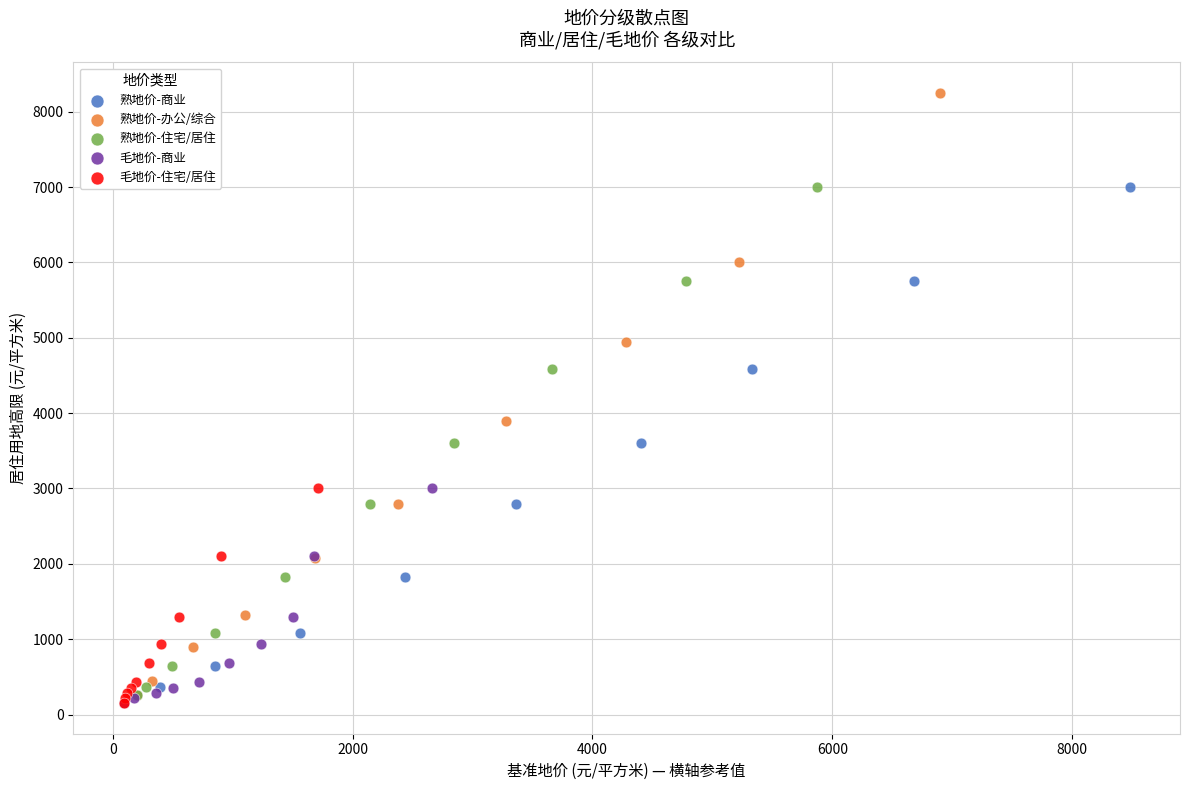

Which series has the widest spread of Y values?

熟地价-办公/综合